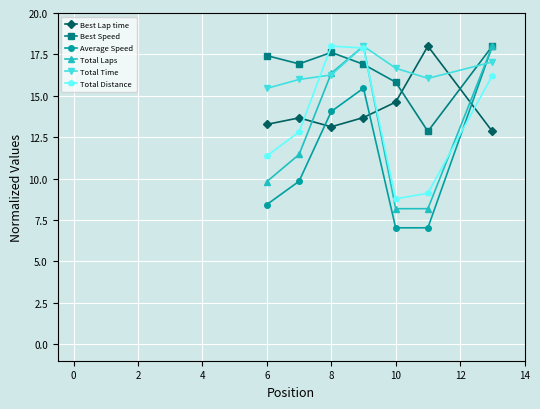

What is the difference between the second highest and minimum values in the Total Distance series?

9.1